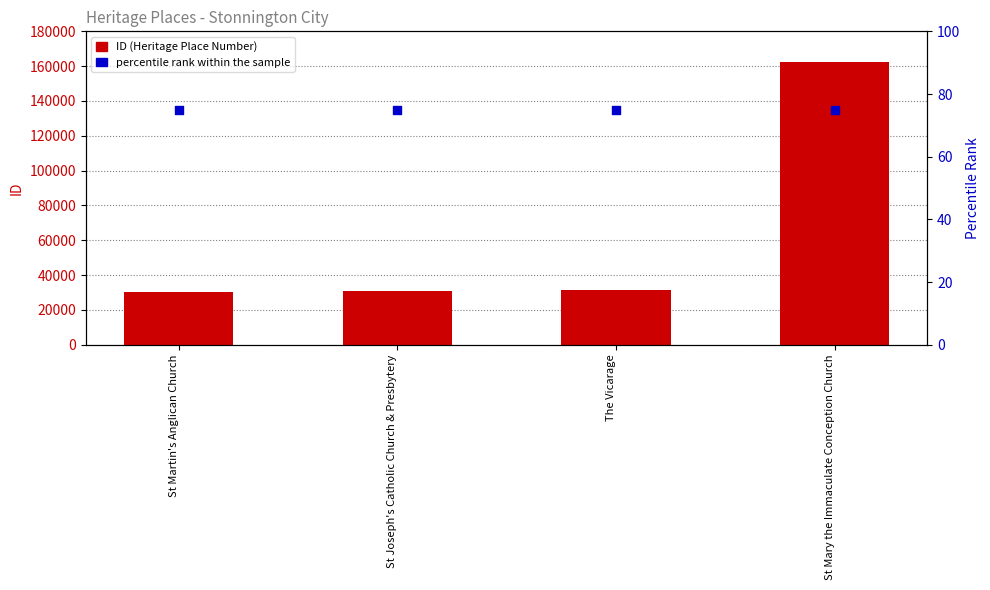

What are all the series names shown in the legend?

ID (Heritage Place Number), percentile rank within the sample